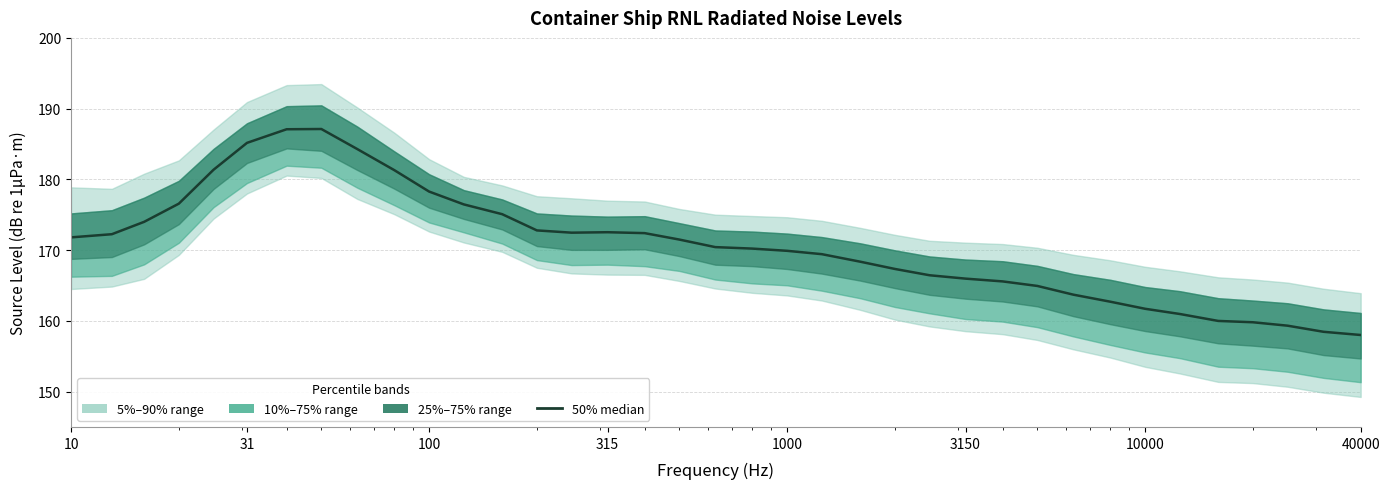

How many points are higher than both their immediate neighbors (excluding endpoints)?

2